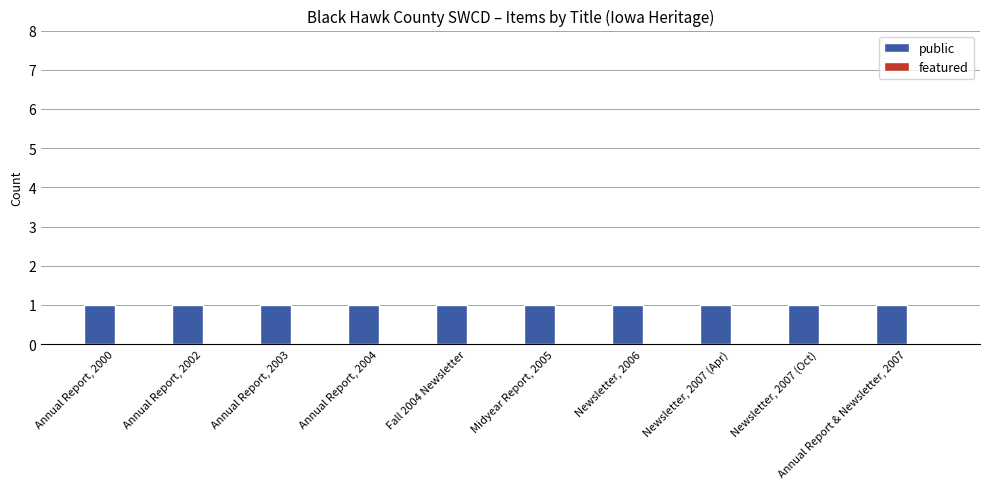

What is the total value across all series at Annual Report, 2000?

1